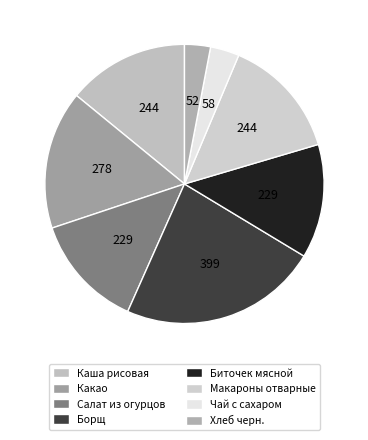

How many slices are in this pie chart?

8